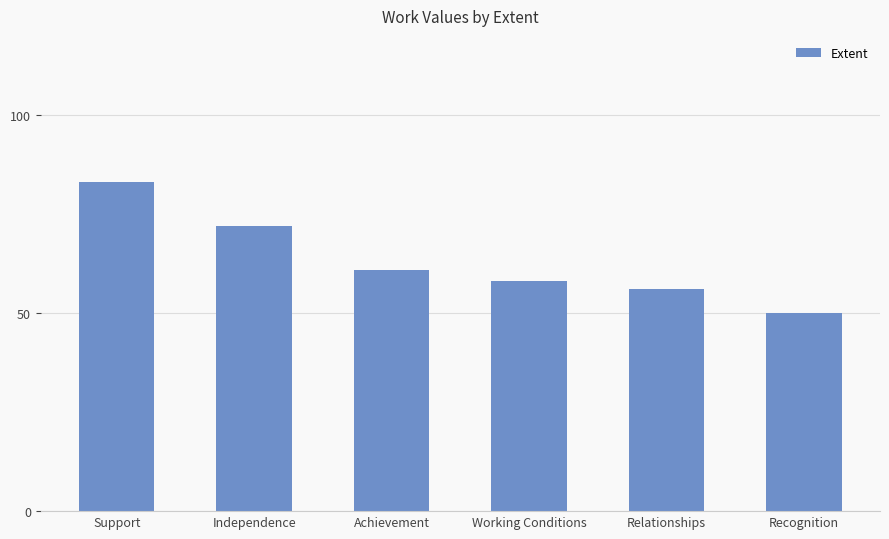

Reading left to right, list all the values displayed in this chart.

Support=83	Independence=72	Achievement=61	Working Conditions=58	Relationships=56	Recognition=50